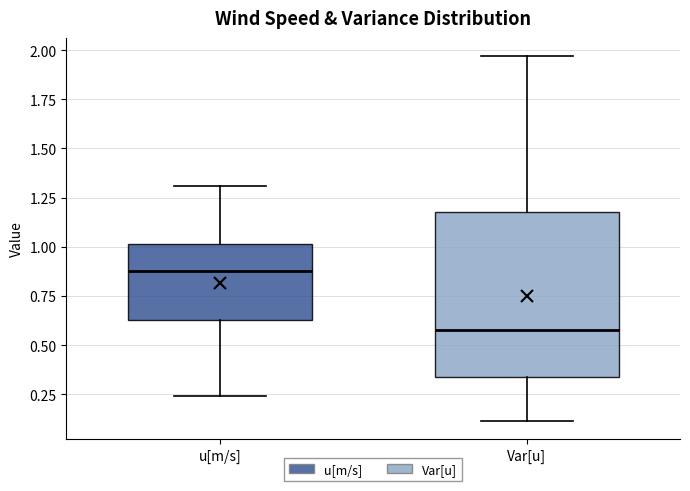

Reading left to right, read every box against the y-axis: the position of its median line, the range the box covers, and the ends of its whiskers. The values are not printed on the chart, so give them approximately, as read against the axis.

u[m/s]: median 0.90, box 0.65 to 1.00, whiskers 0.25 to 1.30
Var[u]: median 0.60, box 0.35 to 1.20, whiskers 0.10 to 1.95